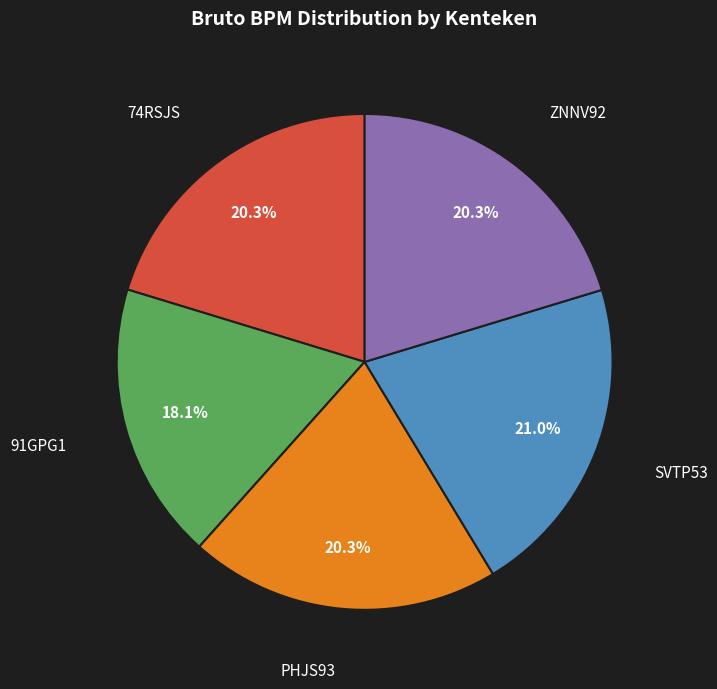

Does any single category account for the majority?

No